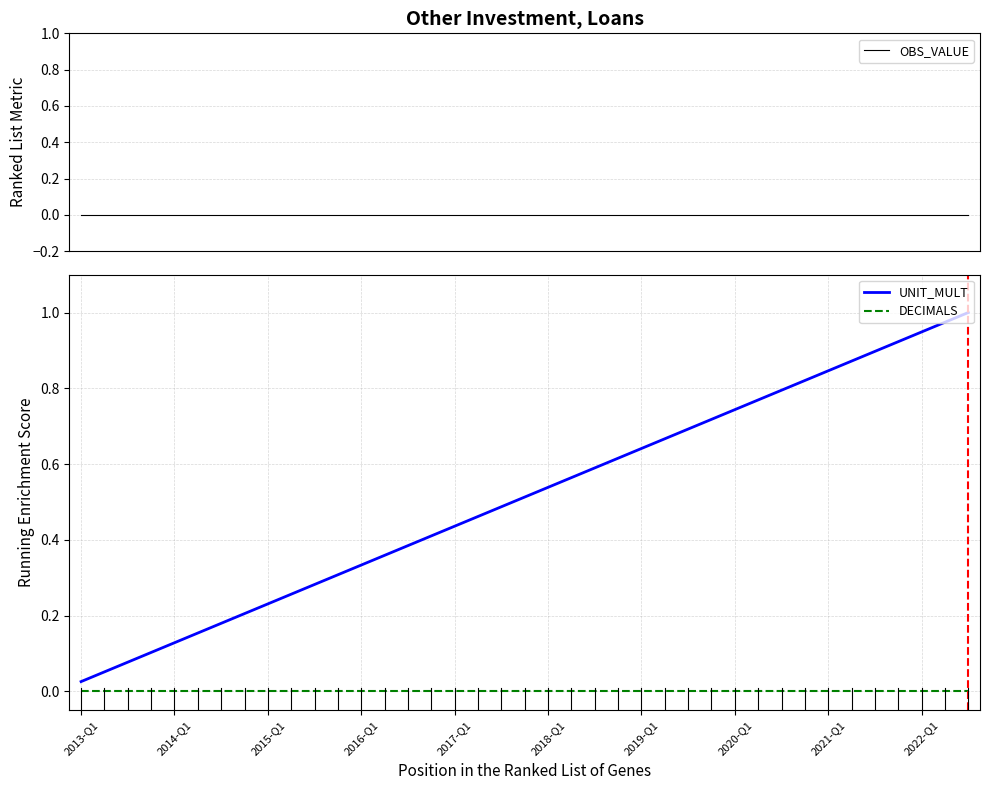

Reading left to right, transcribe all the data shown in this chart.

OBS_VALUE: 0.0	0.0	0.0	0.0	0.0	0.0	0.0	0.0	0.0	0.0	0.0	0.0	0.0	0.0	0.0	0.0	0.0	0.0	0.0	0.0	0.0	0.0	0.0	0.0	0.0	0.0	0.0	0.0	0.0	0.0	0.0	0.0	0.0	0.0	0.0	0.0	0.0	0.0	0.0
UNIT_MULT: 0.0	0.1	0.1	0.1	0.1	0.2	0.2	0.2	0.2	0.3	0.3	0.3	0.3	0.4	0.4	0.4	0.4	0.5	0.5	0.5	0.5	0.6	0.6	0.6	0.6	0.7	0.7	0.7	0.7	0.8	0.8	0.8	0.8	0.9	0.9	0.9	0.9	1.0	1.0
DECIMALS: 0.0	0.0	0.0	0.0	0.0	0.0	0.0	0.0	0.0	0.0	0.0	0.0	0.0	0.0	0.0	0.0	0.0	0.0	0.0	0.0	0.0	0.0	0.0	0.0	0.0	0.0	0.0	0.0	0.0	0.0	0.0	0.0	0.0	0.0	0.0	0.0	0.0	0.0	0.0